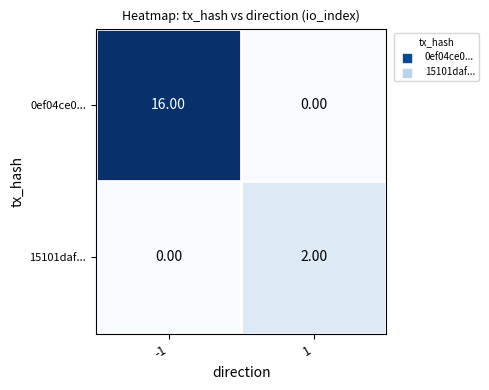

Which series has the largest range (max minus min)?

0ef04ce0...